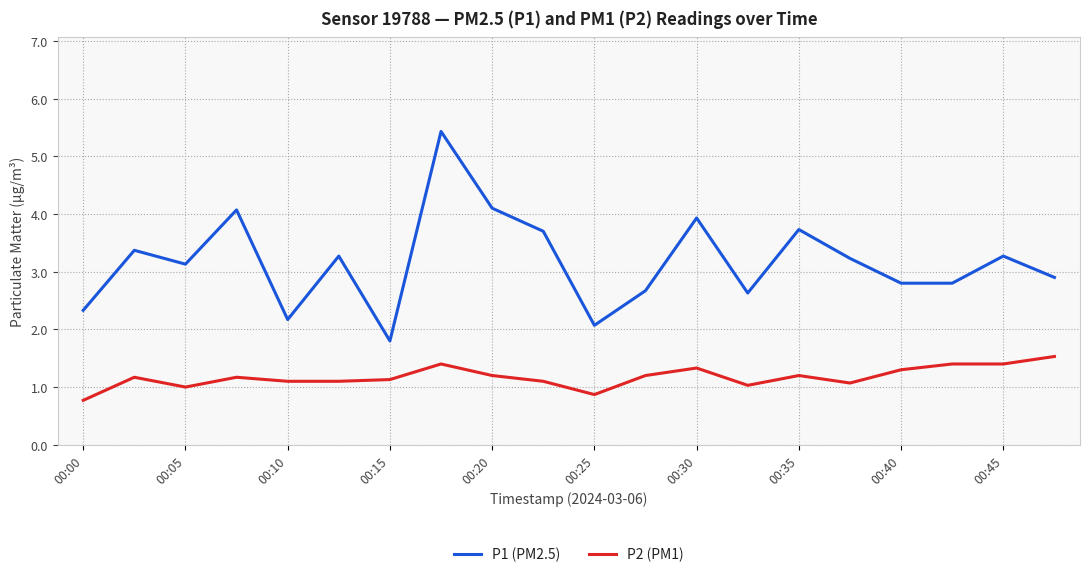

What is the smallest value displayed?

0.8